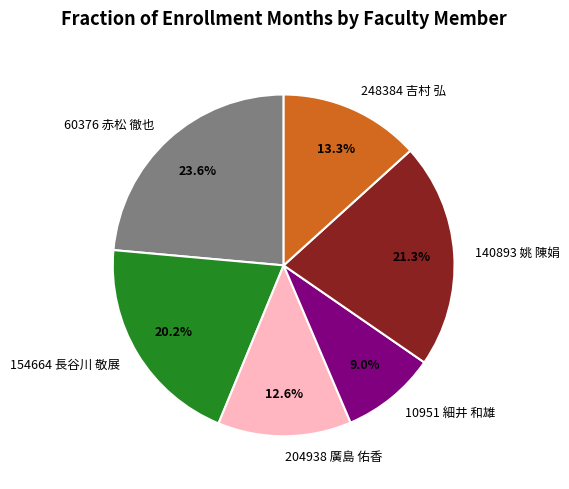

Is 154664 長谷川 敬展 the majority of the pie?

No